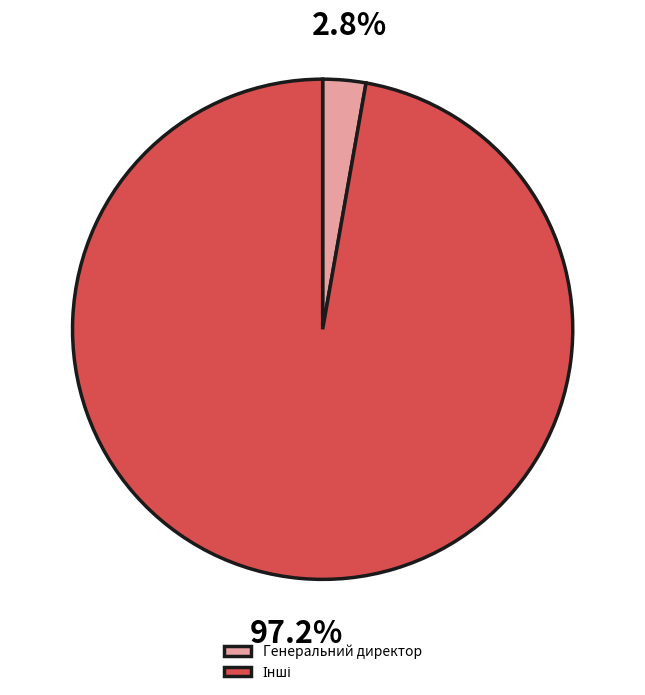

What percentage is NOT represented by Генеральний директор?

97.2%